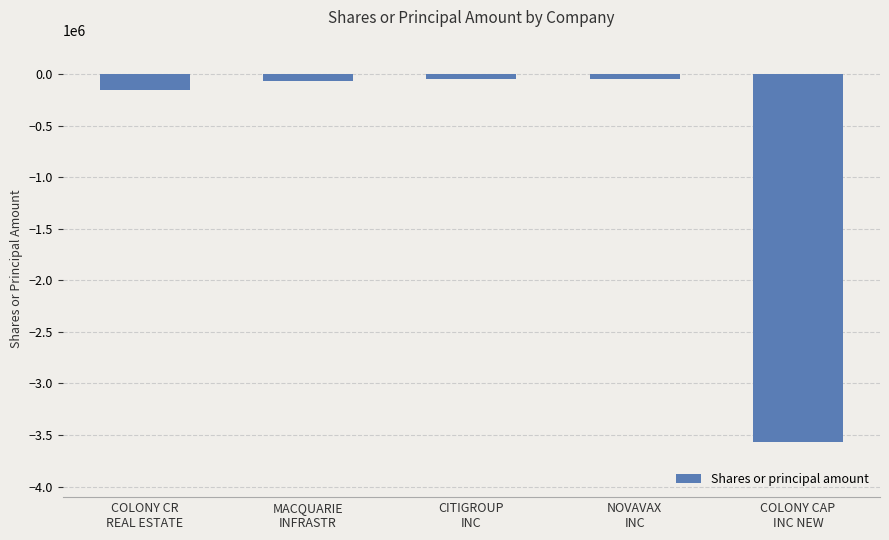

What is the average value?

-776336